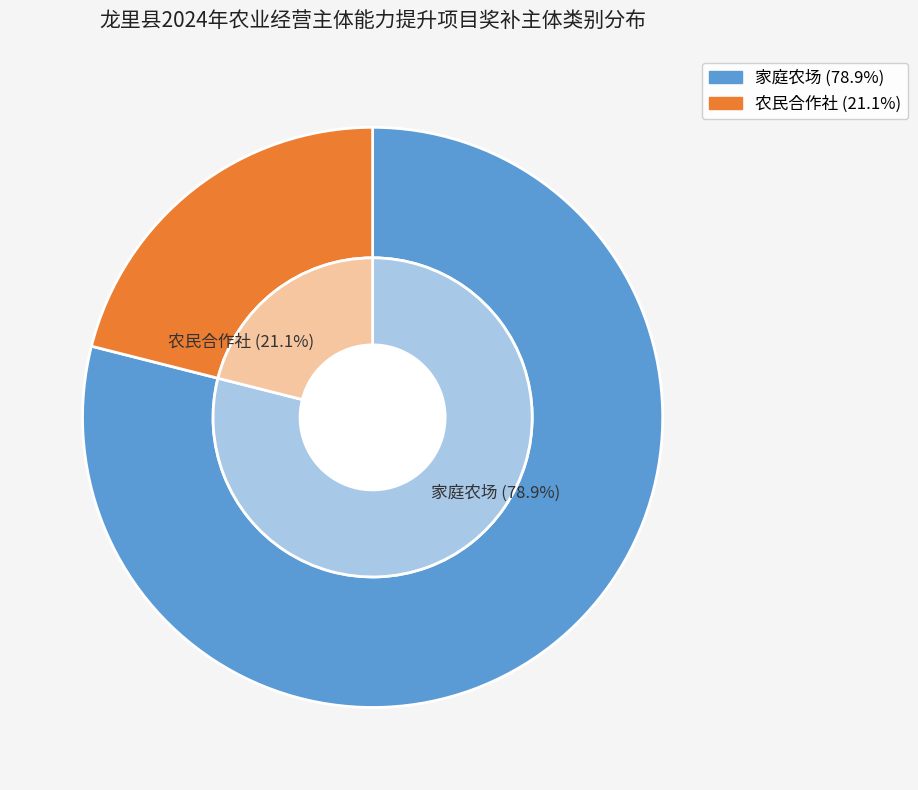

What portion of the pie excludes 家庭农场?

21.1%